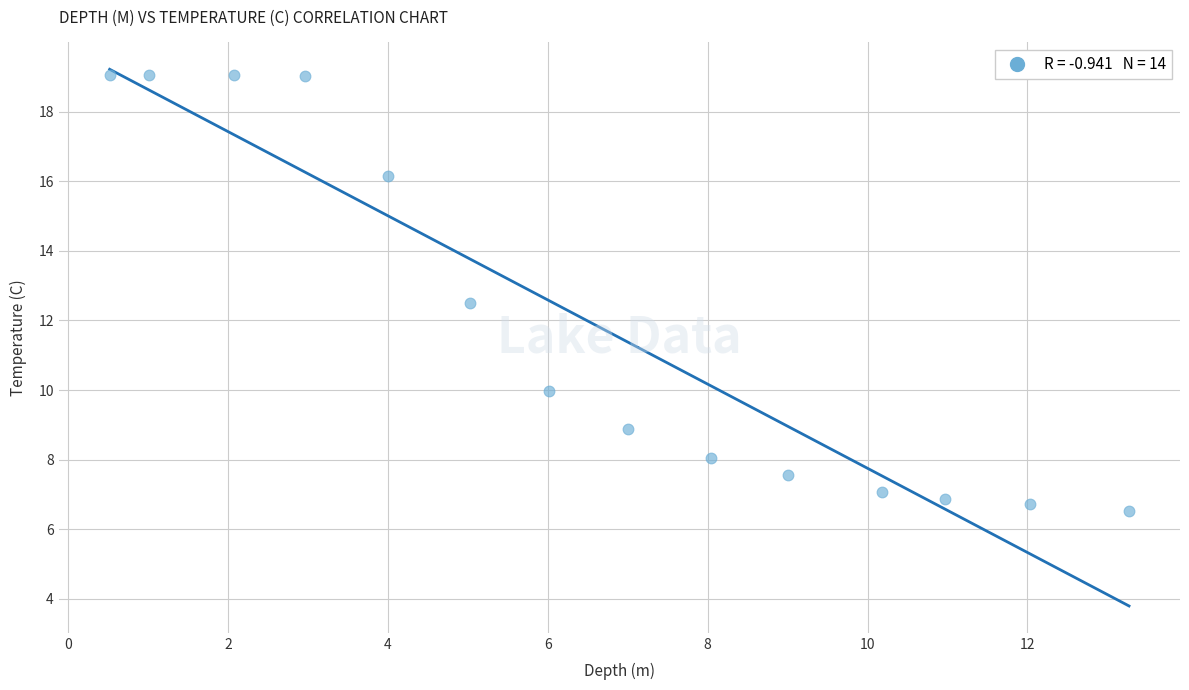

What Y value in the scatter plot is closest to 12?

12.5